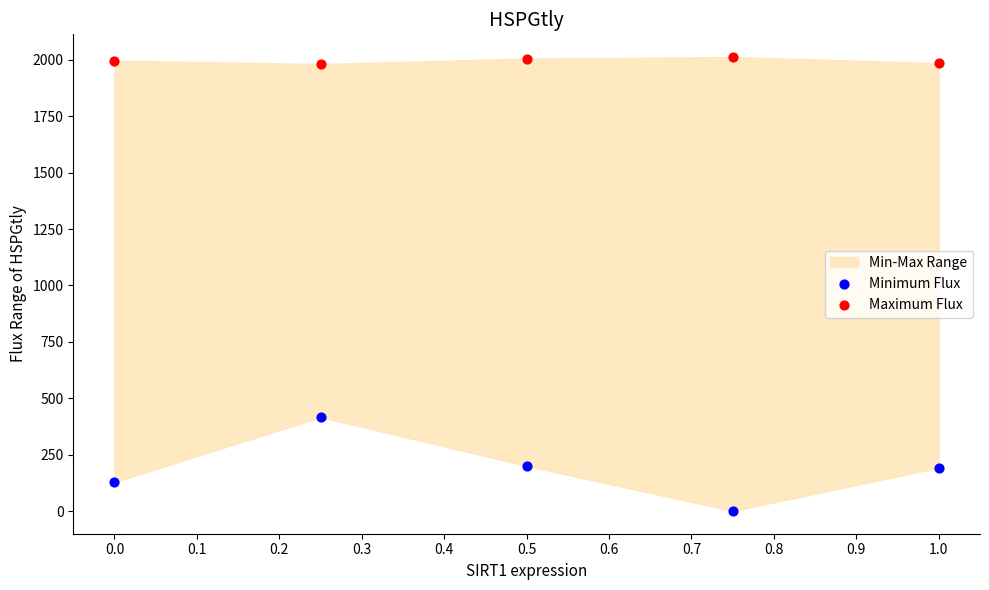

Across all series, what Y value is closest to 1006?

416